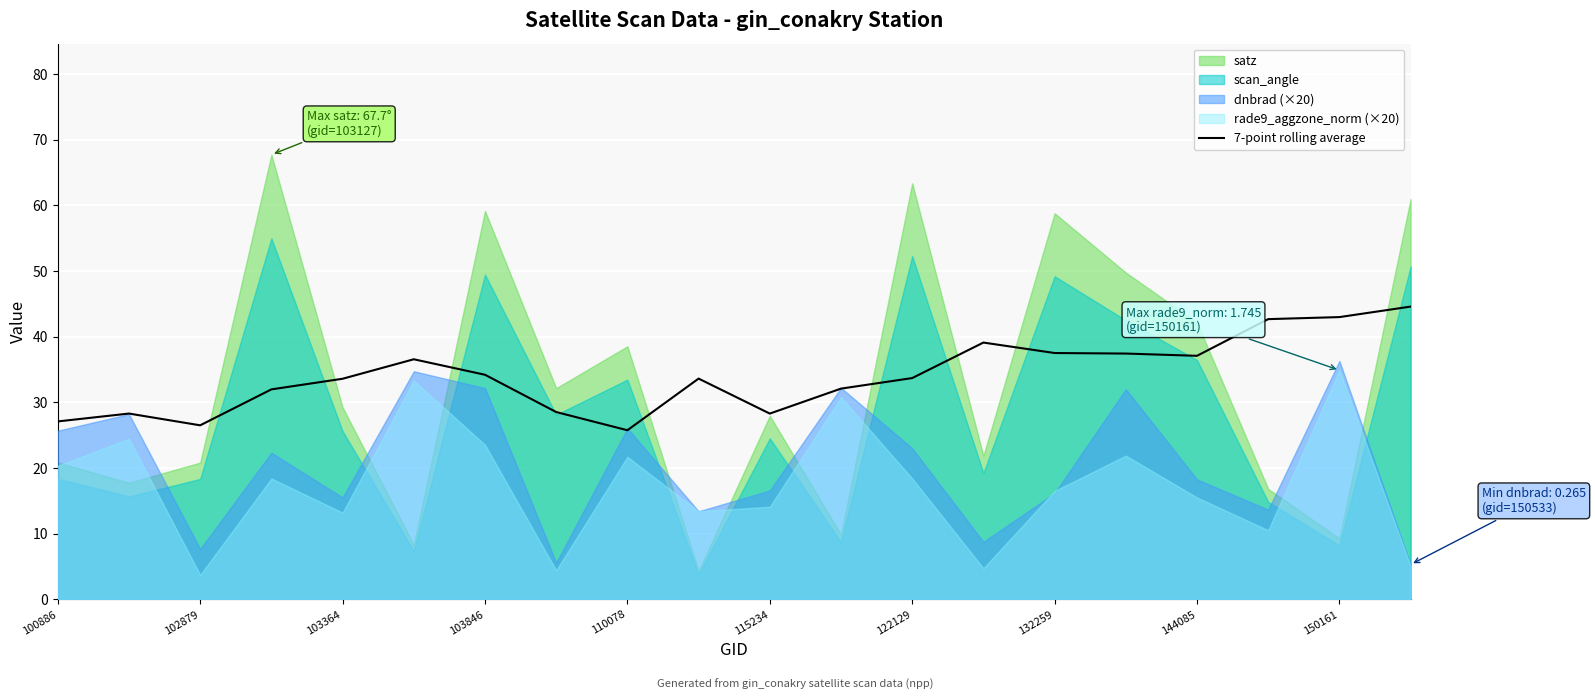

What is the minimum value for 7-point rolling average?

25.8